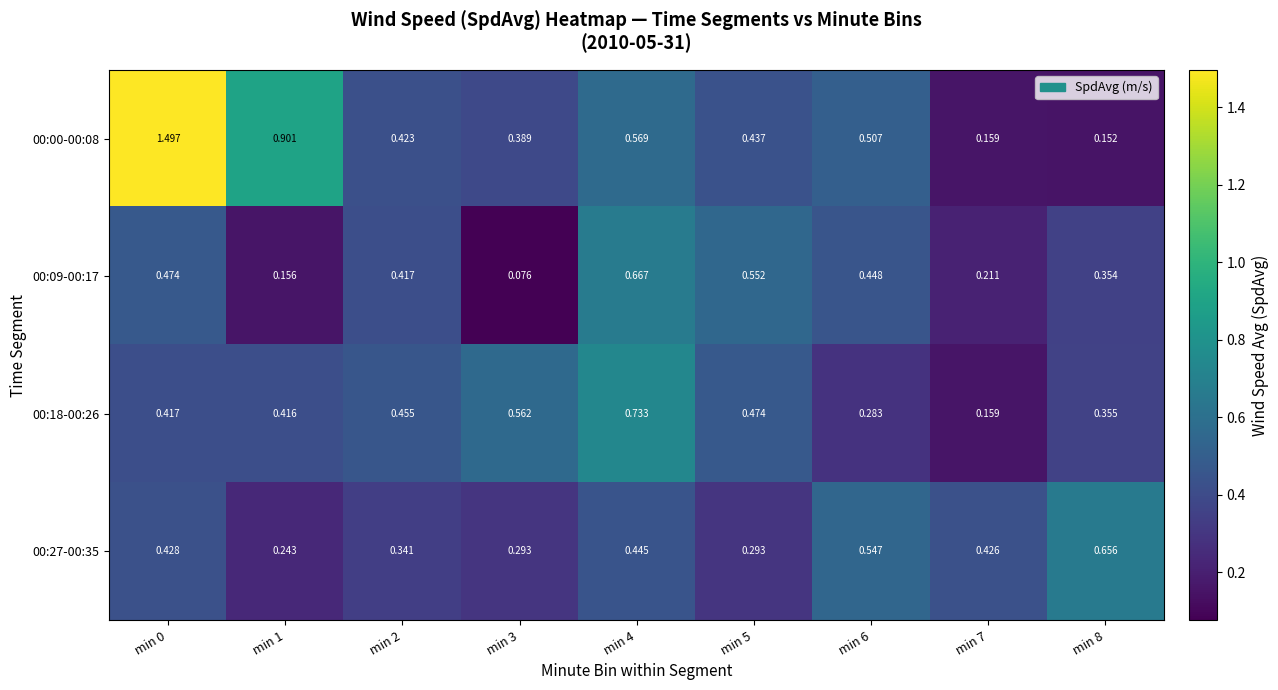

Is the value of 00:09-00:17 at min 8 greater than the value of 00:00-00:08 at min 6?

No